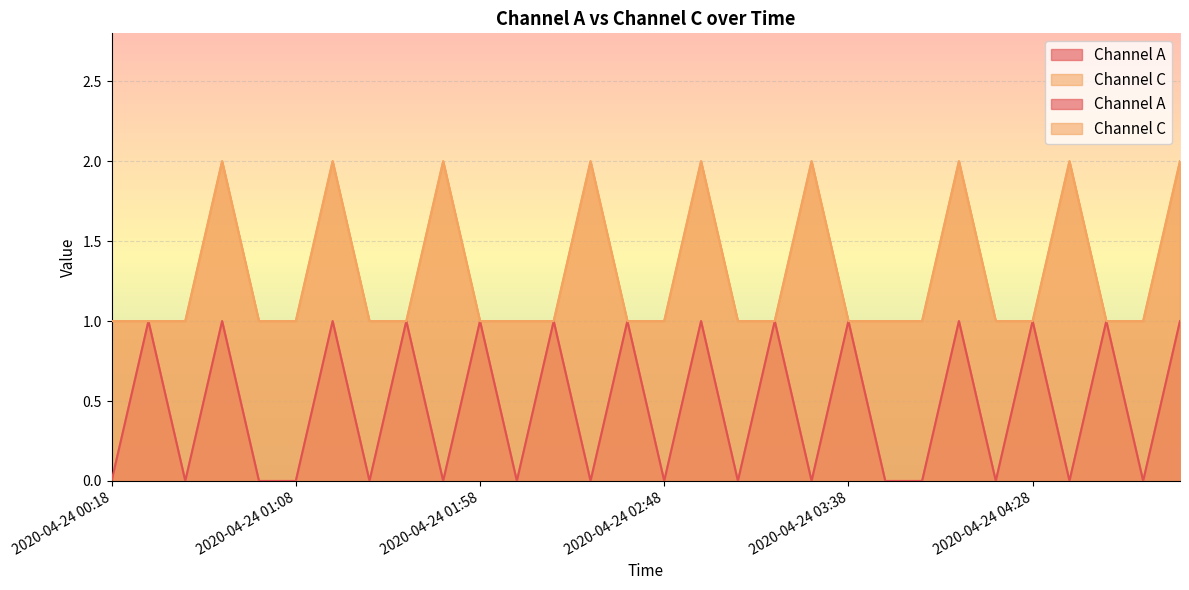

What is the difference between the highest and lowest values at 2020-04-24 03:28?

2